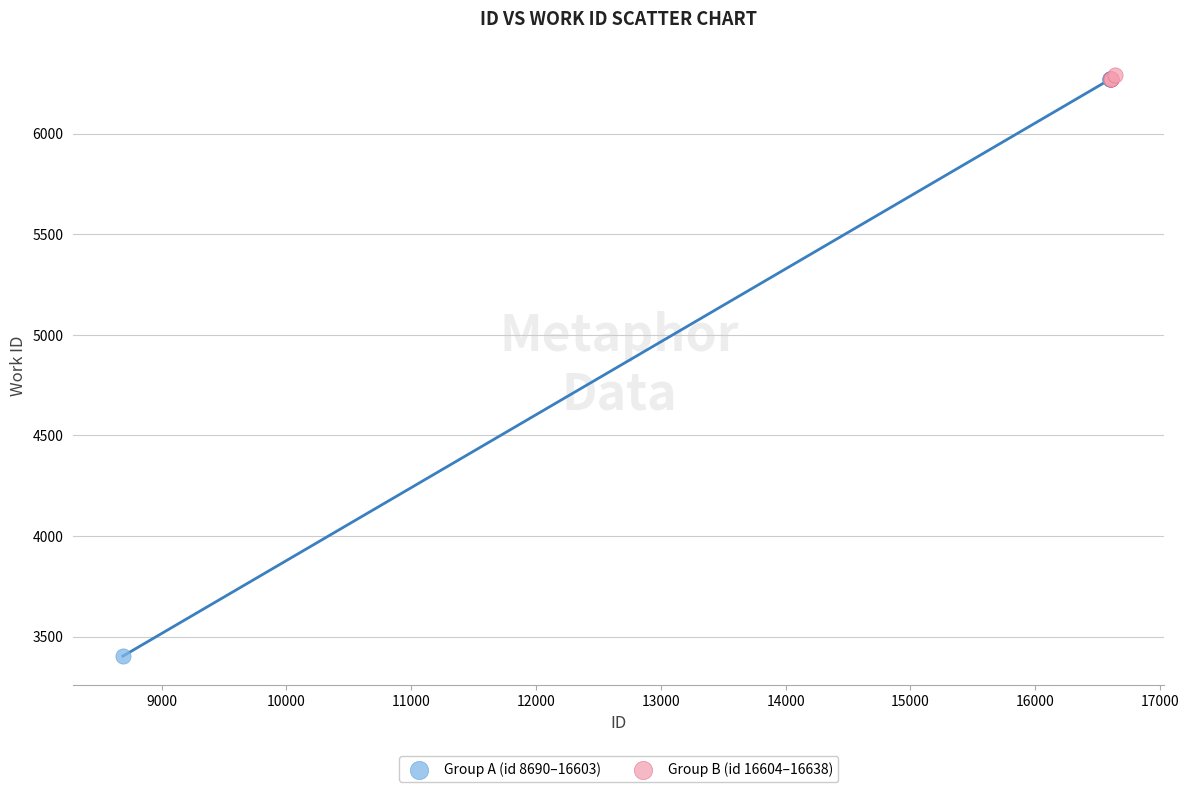

What are all the series names shown in the legend?

Group A (id 8690–16603), Group B (id 16604–16638)